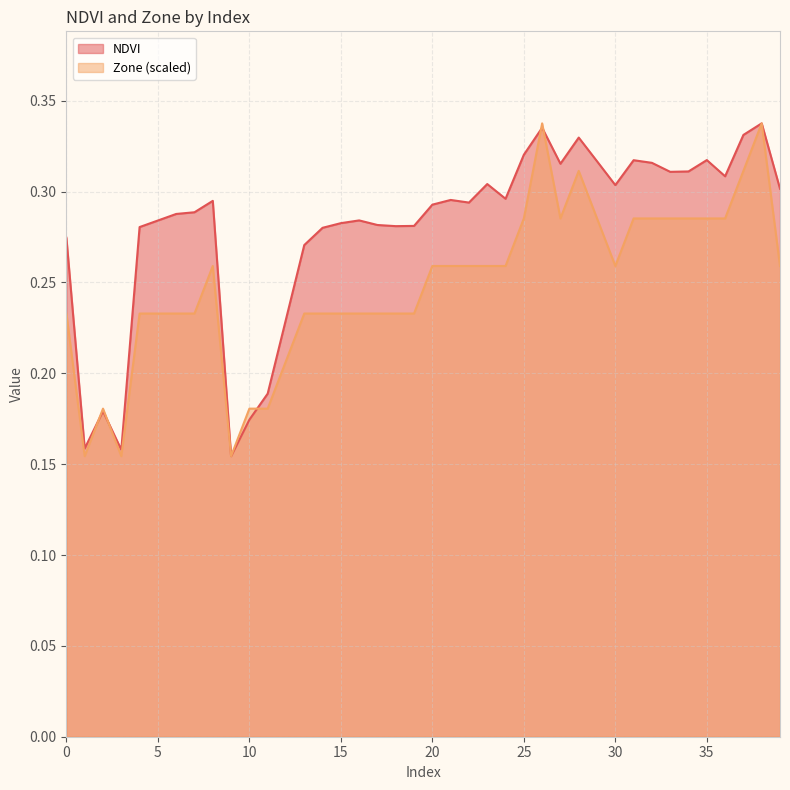

What is the difference between the maximum and minimum values in the NDVI series?

0.2